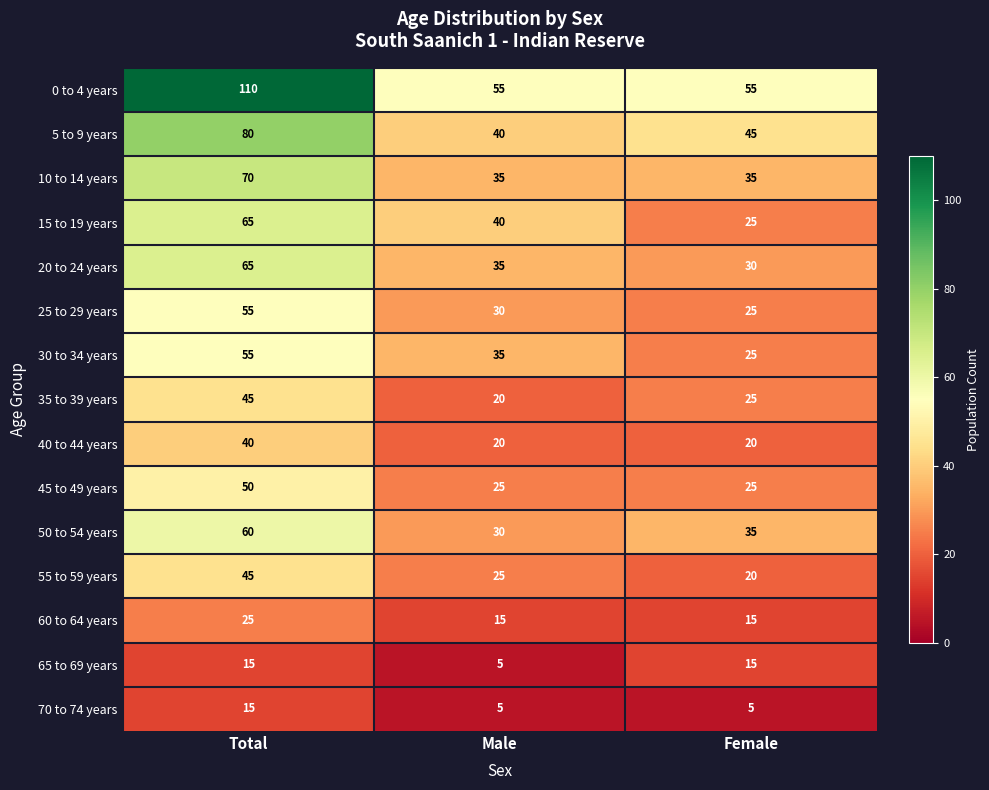

What is the spread (max minus min) of values at Total?

95